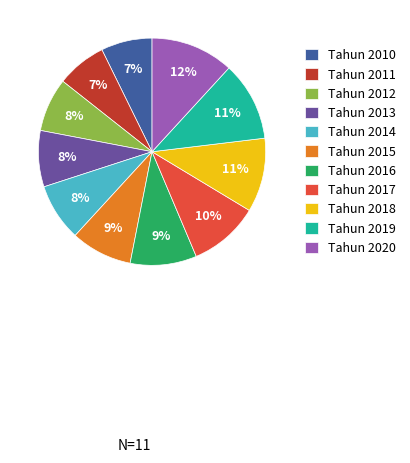

Does any single category account for the majority?

No